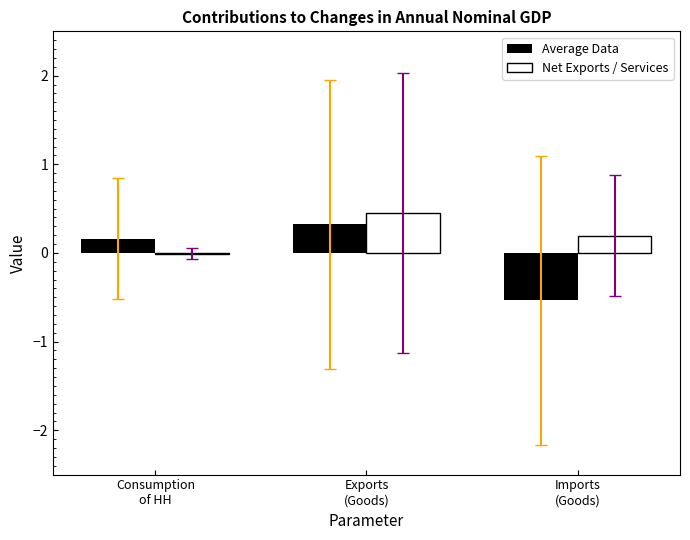

How many groups of bars are there?

3